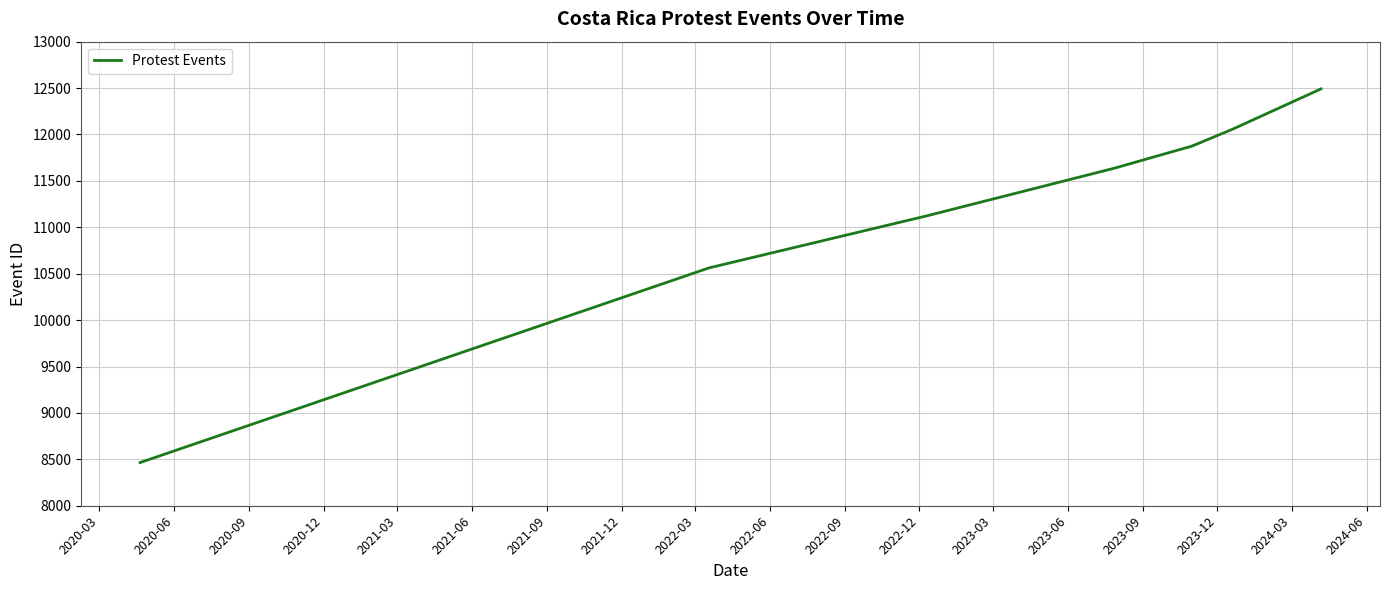

What is the greatest value displayed?

12491